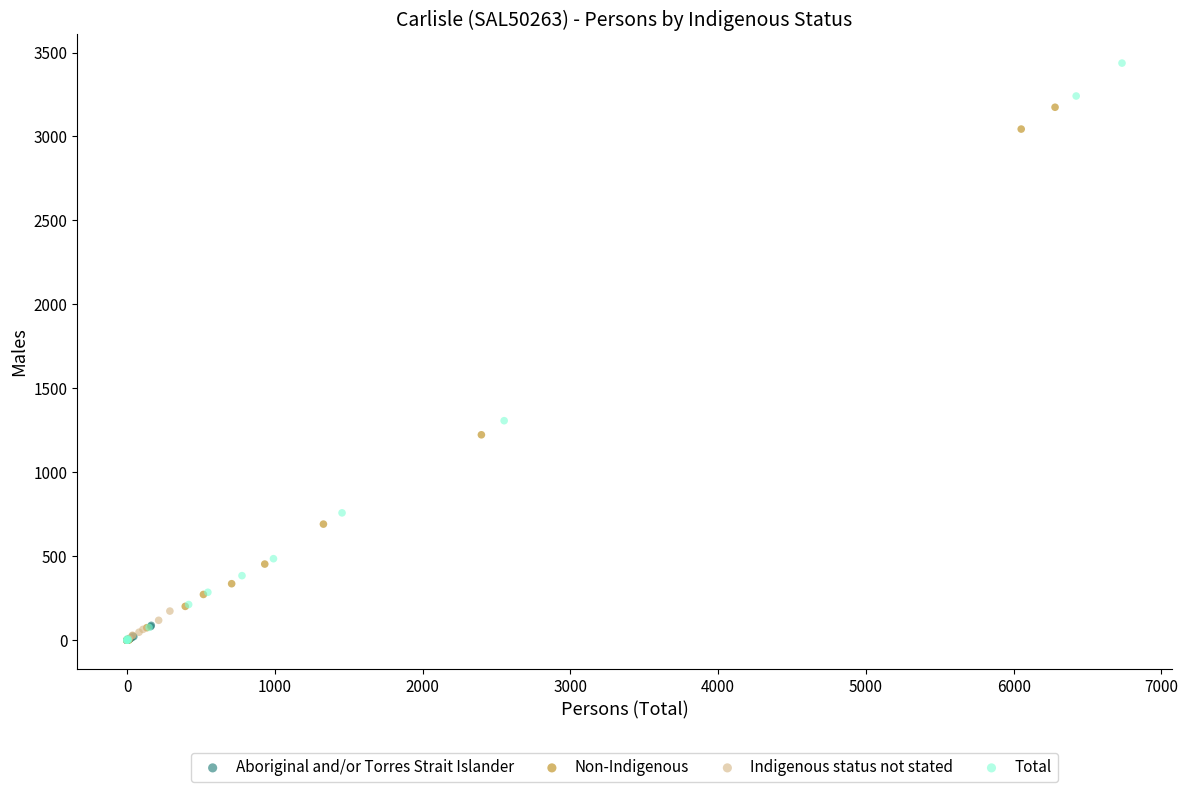

Which series has the widest spread of Y values?

Total